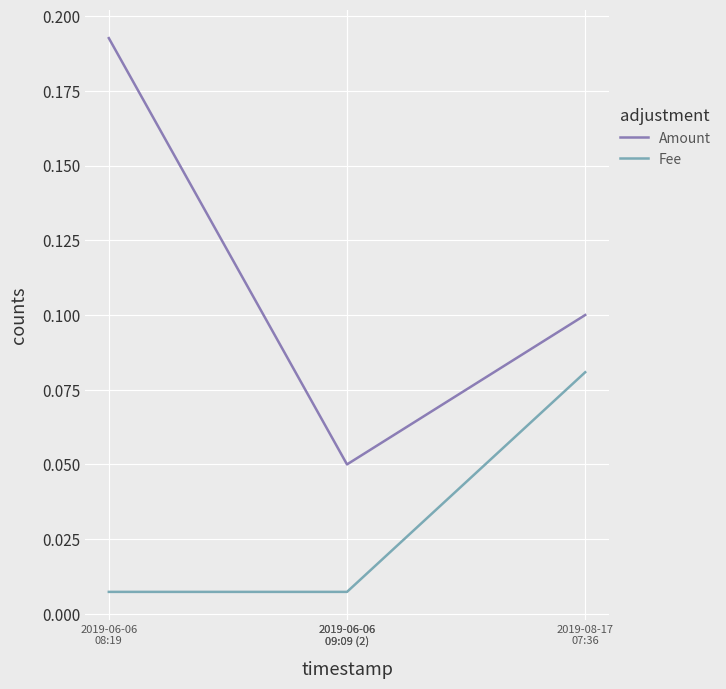

What is the difference between the highest and lowest values at 2019-06-06
08:19?

0.2